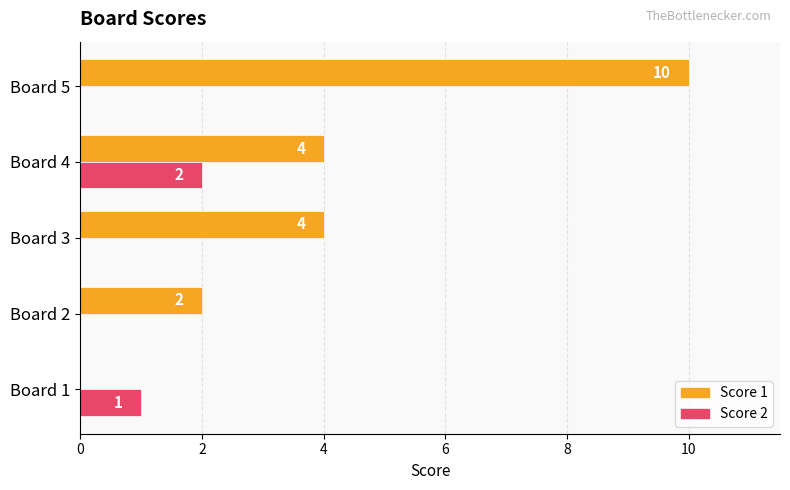

Between Board 1 and Board 5, which series saw the biggest shift?

Score 1